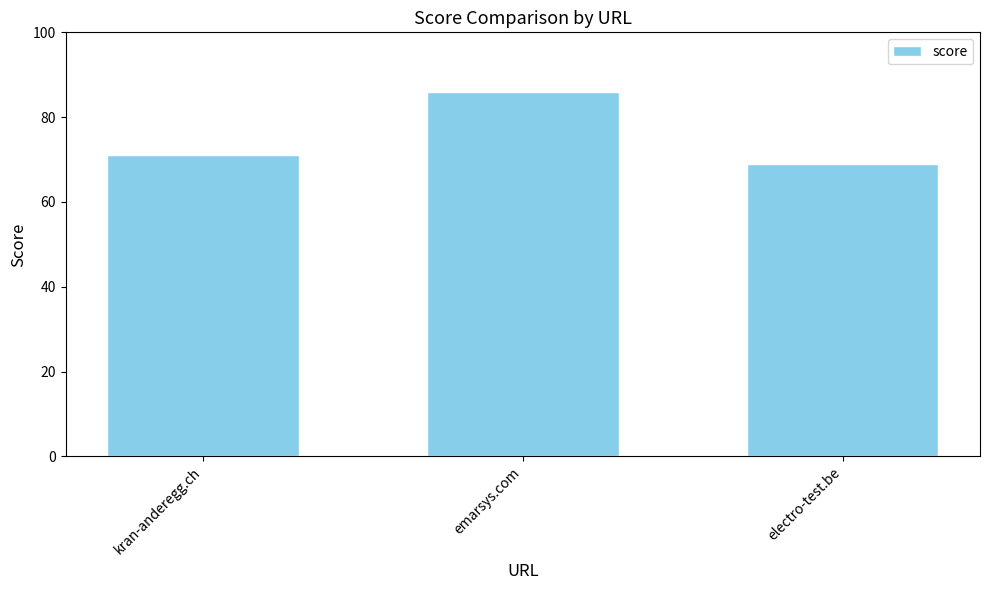

Are the bars horizontal?

No